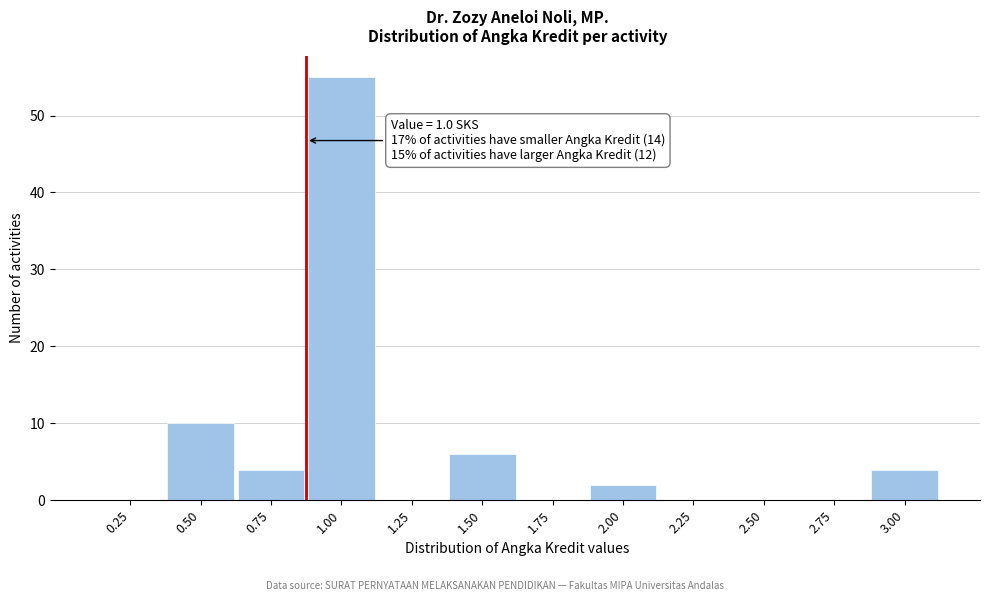

Reading left to right, list all the values displayed in this chart.

0.25=0	0.50=10	0.75=4	1.00=55	1.25=0	1.50=6	1.75=0	2.00=2	2.25=0	2.50=0	2.75=0	3.00=4